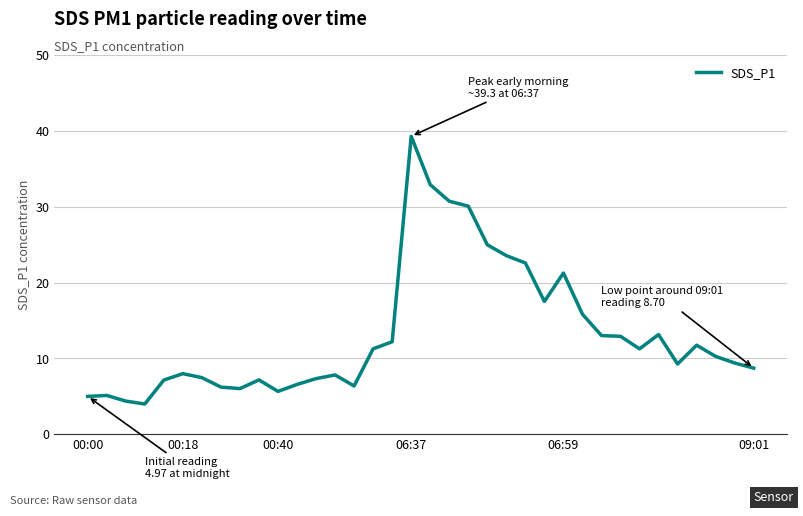

What is the maximum value shown in the chart?

39.3